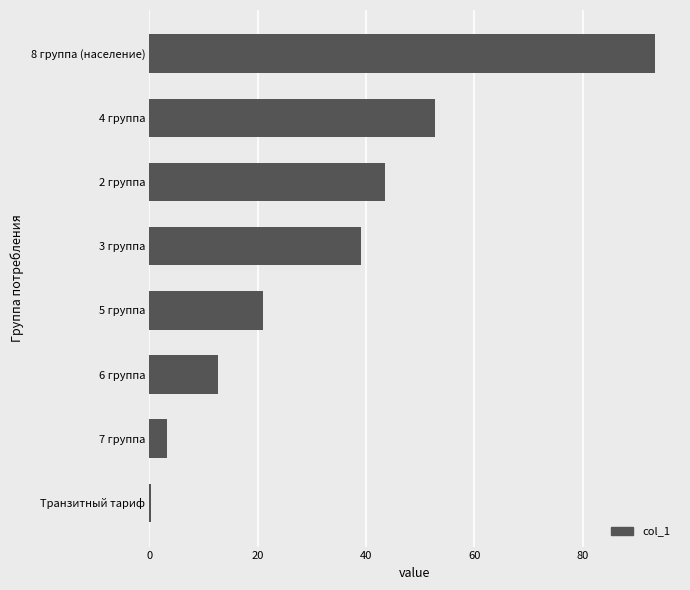

Approximately how many times larger is the value at 4 группа compared to 6 группа?

4.2